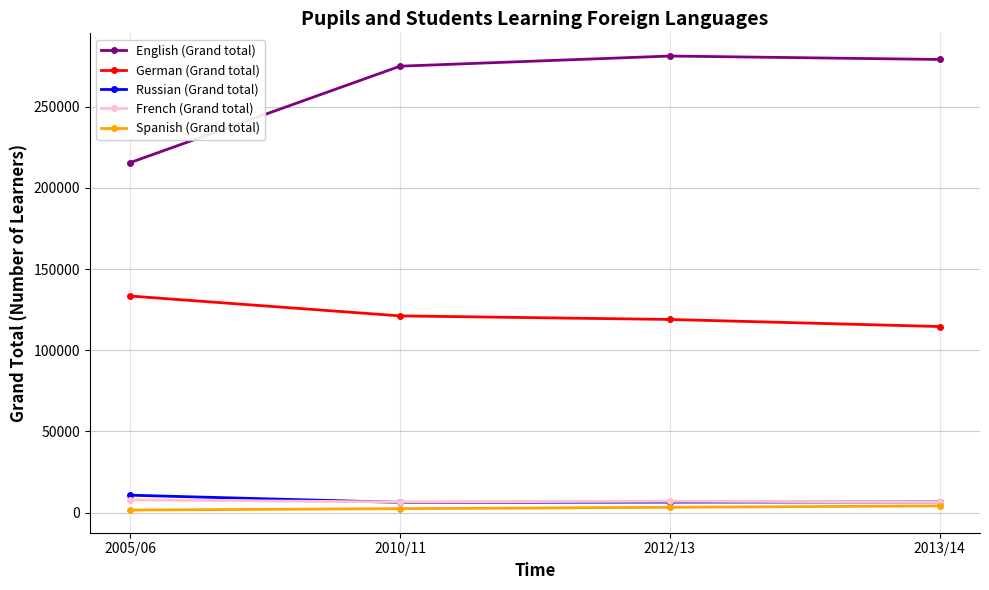

True or false: French (Grand total) has more than 1 interior local peaks.

False